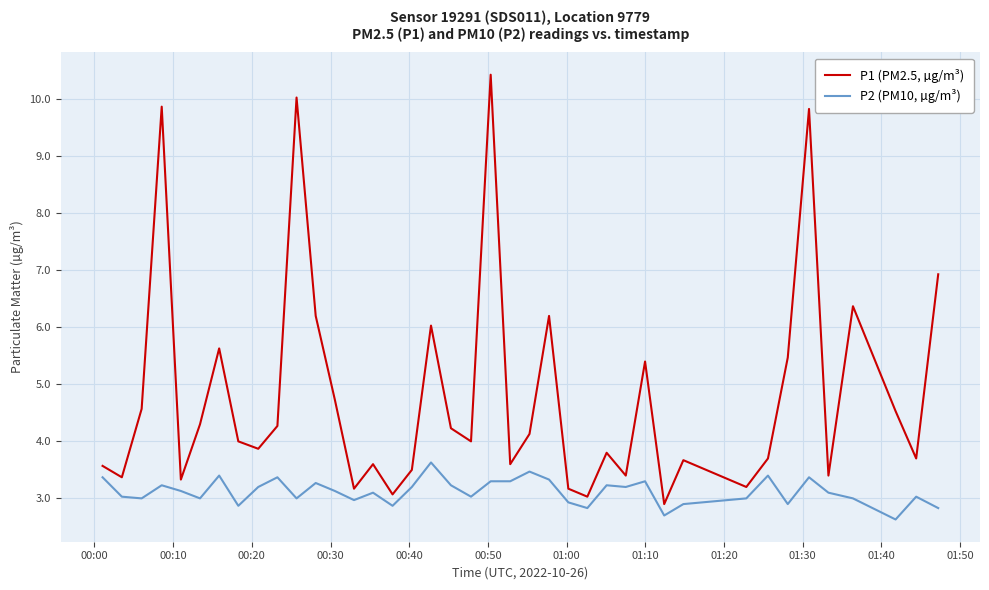

List the series in order of their overall mean, highest first.

P1 (PM2.5, µg/m³), P2 (PM10, µg/m³)